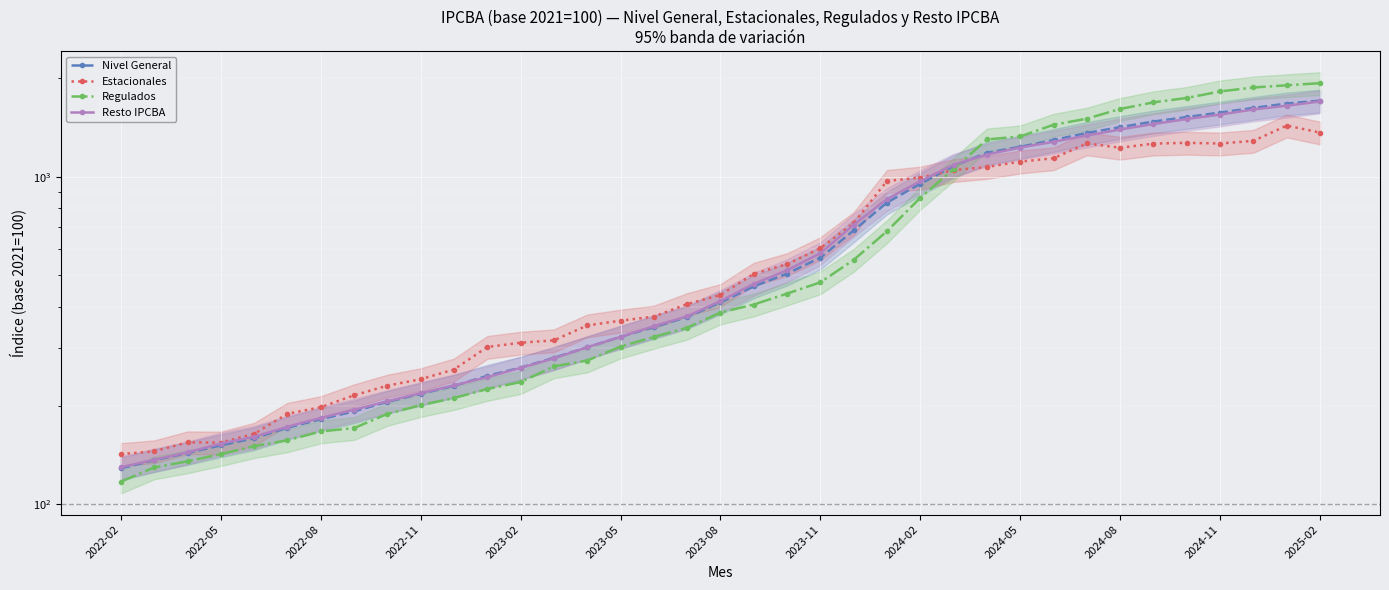

Does the chart display data point markers on the line(s)?

Yes